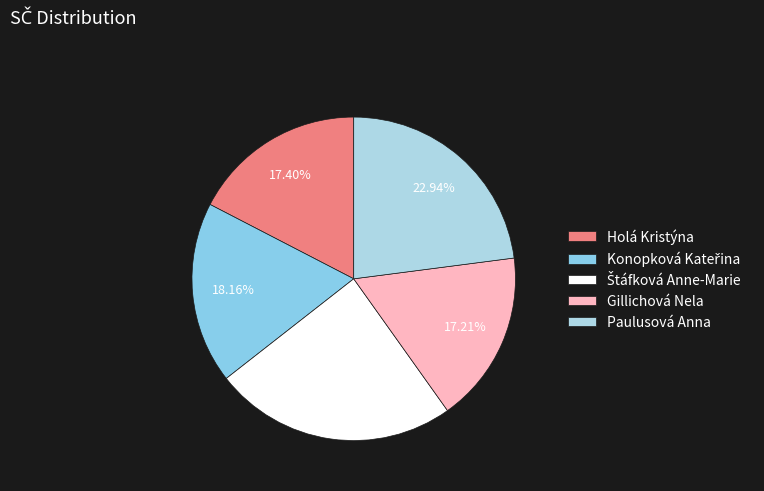

To the nearest percent, what percentage of the pie is Holá Kristýna?

17%